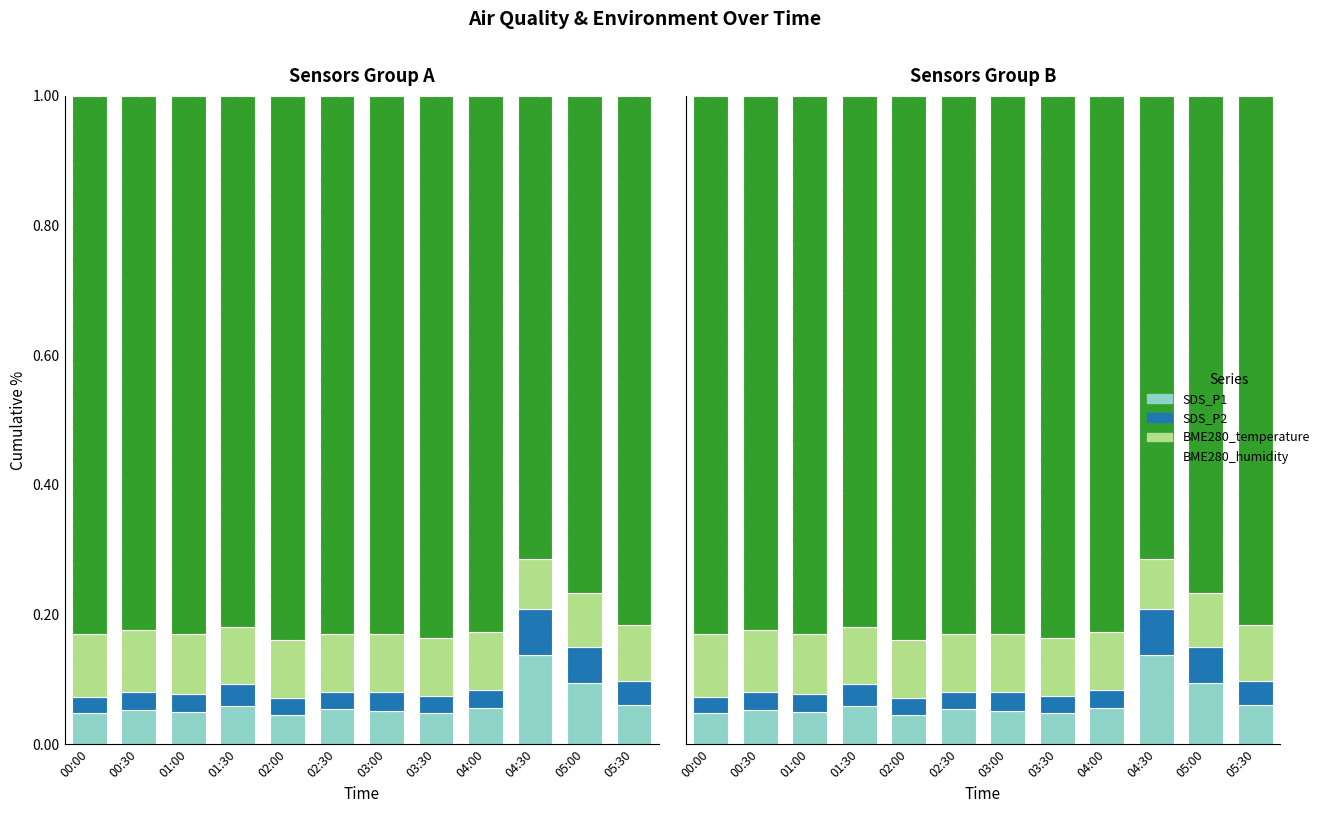

At which label does BME280_temperature reach its peak?

00:00